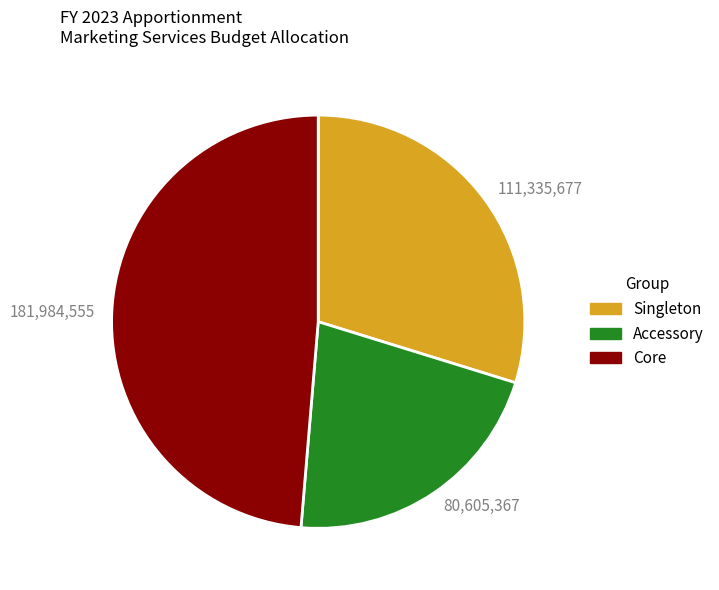

Which slice is the largest?

181,984,555